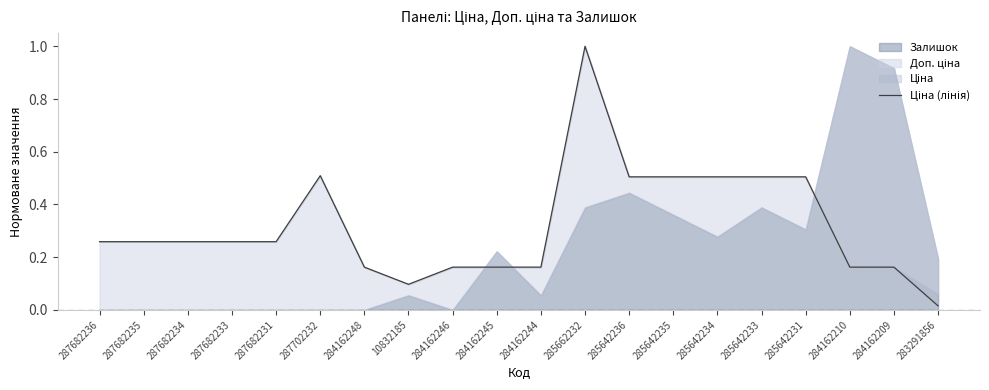

The chart shows a value of 0.3 at 284162248. True or false?

False